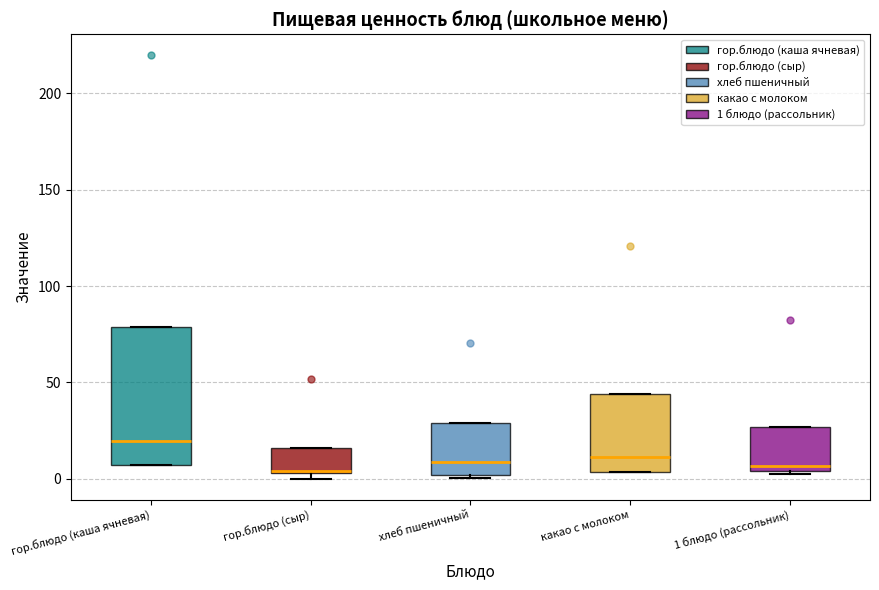

Comparing the boxes themselves (not the whiskers), which one is the tallest?

гор.блюдо (каша ячневая)